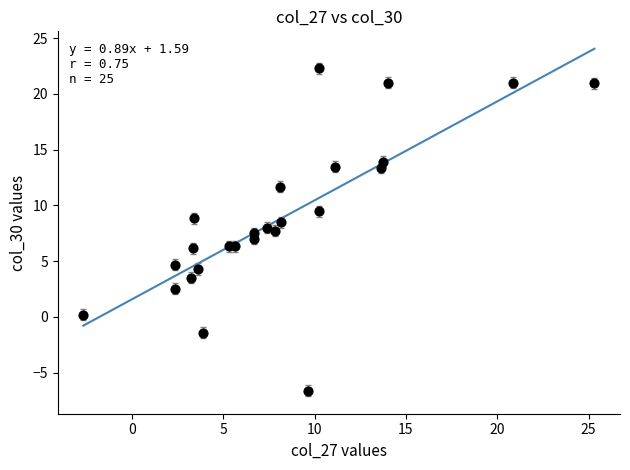

What is the range of X values (max minus min)?

28.0